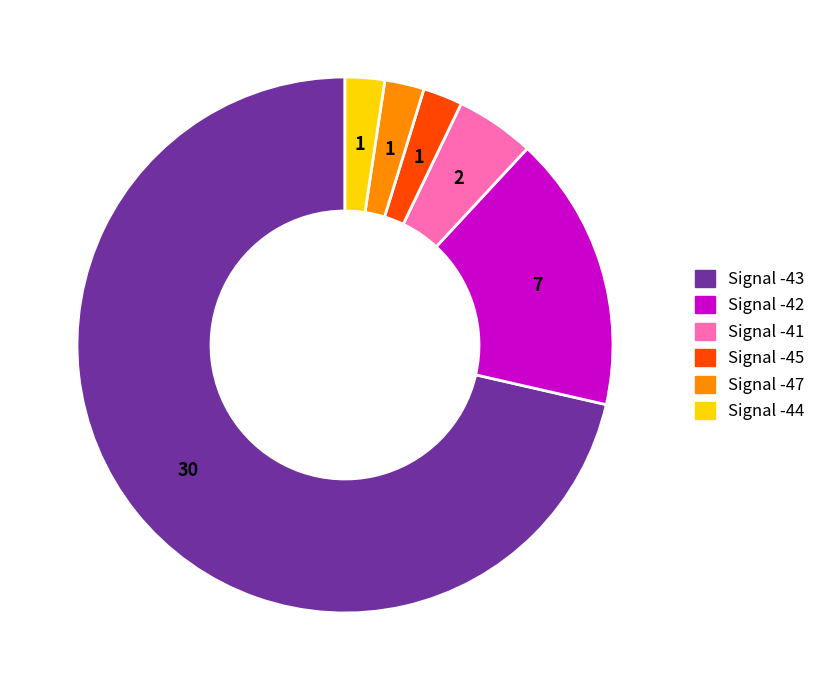

Is there a majority slice in this chart?

Yes